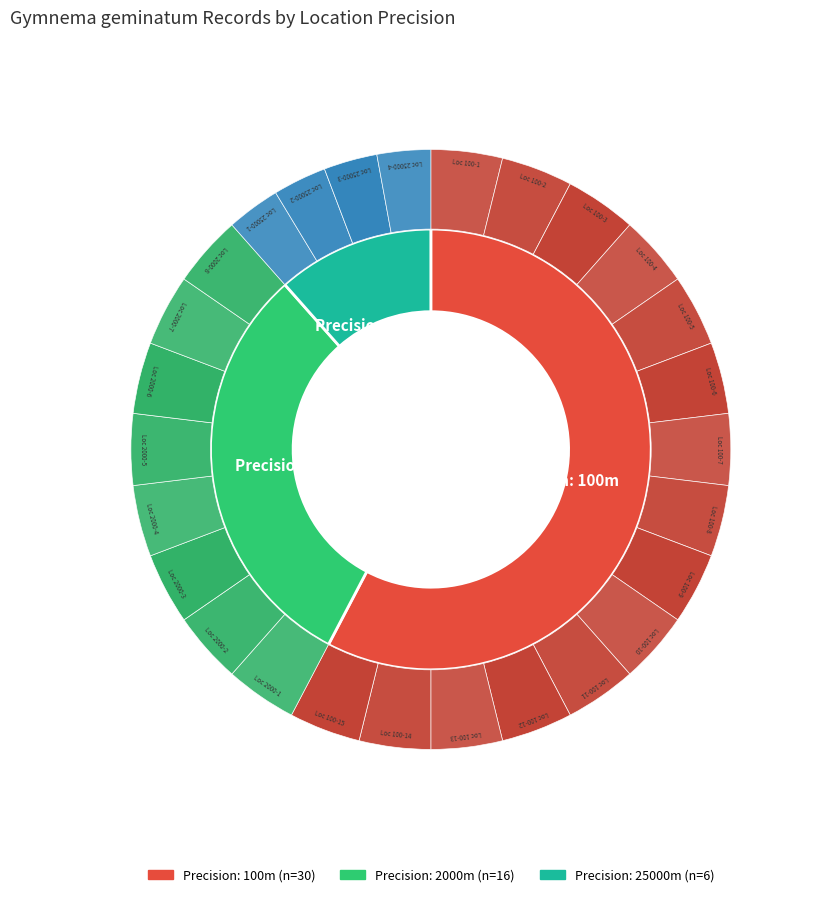

How many slices are in this pie chart?

3